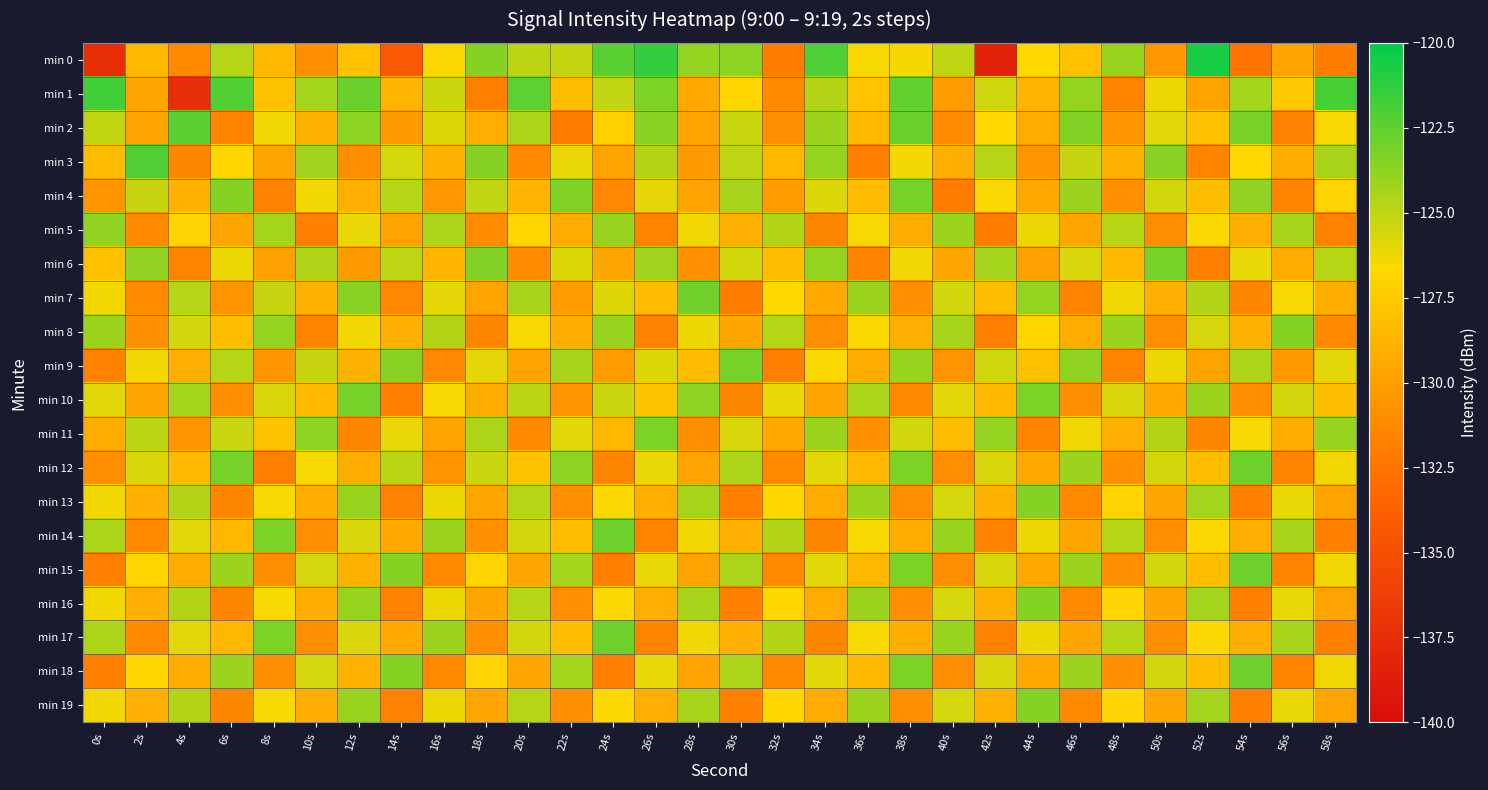

What is the greatest value displayed?

-120.6